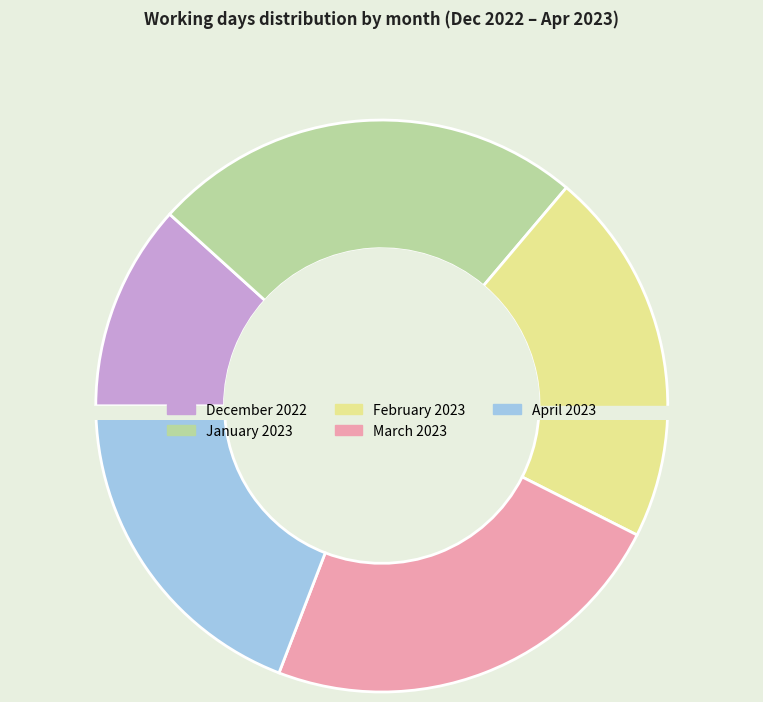

What portion of the pie excludes January 2023?

75.5%